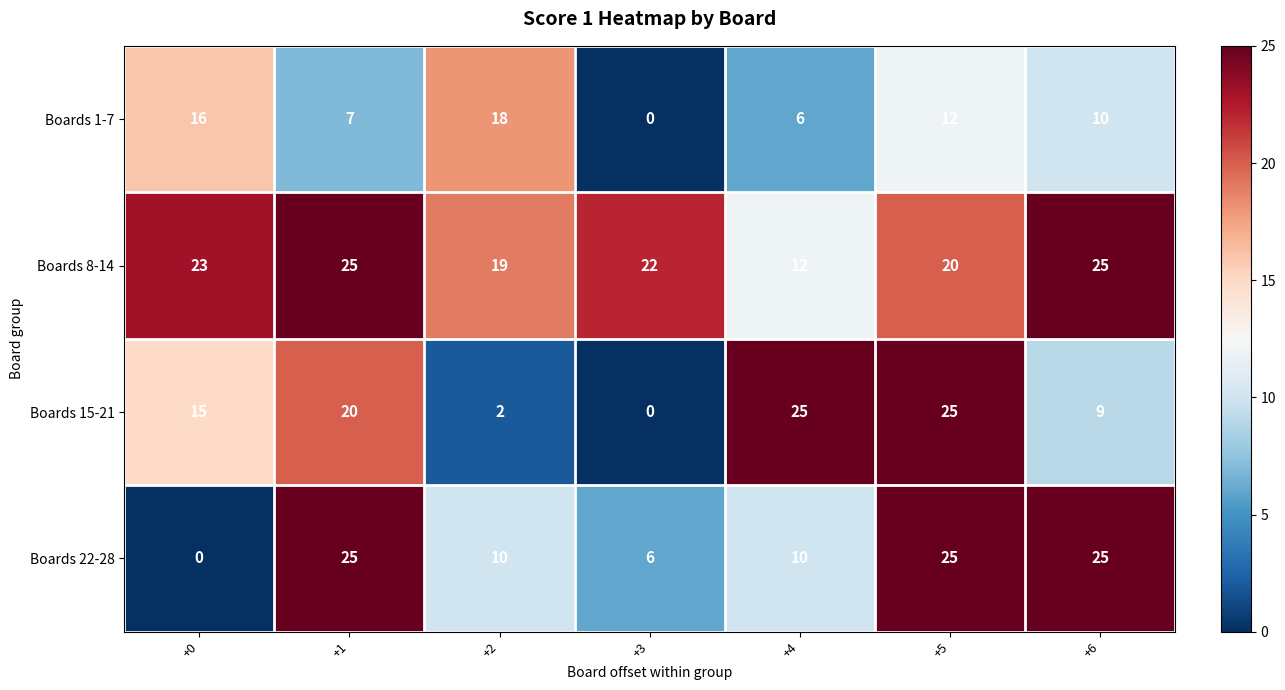

How many data points does each series have?

7